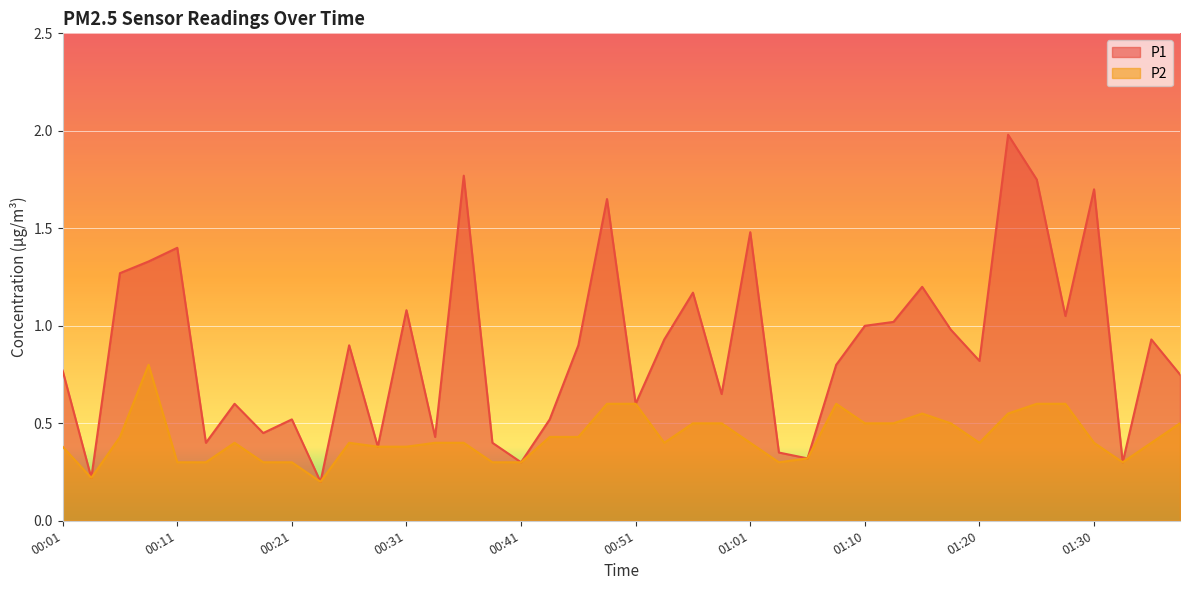

Reading right to left, extract all data points from this chart.

P1: 01:38=0.8	01:35=0.9	01:33=0.3	01:30=1.7	01:28=1.1	01:25=1.8	01:23=2.0	01:20=0.8	01:18=1.0	01:15=1.2	01:13=1.0	01:10=1.0	01:08=0.8	01:05=0.3	01:03=0.3	01:01=1.5	00:58=0.7	00:56=1.2	00:53=0.9	00:51=0.6	00:48=1.6	00:46=0.9	00:43=0.5	00:41=0.3	00:38=0.4	00:36=1.8	00:33=0.4	00:31=1.1	00:28=0.4	00:26=0.9	00:24=0.2	00:21=0.5	00:19=0.5	00:16=0.6	00:14=0.4	00:11=1.4	00:09=1.3	00:06=1.3	00:04=0.2	00:01=0.8
P2: 01:38=0.5	01:35=0.4	01:33=0.3	01:30=0.4	01:28=0.6	01:25=0.6	01:23=0.6	01:20=0.4	01:18=0.5	01:15=0.6	01:13=0.5	01:10=0.5	01:08=0.6	01:05=0.3	01:03=0.3	01:01=0.4	00:58=0.5	00:56=0.5	00:53=0.4	00:51=0.6	00:48=0.6	00:46=0.4	00:43=0.4	00:41=0.3	00:38=0.3	00:36=0.4	00:33=0.4	00:31=0.4	00:28=0.4	00:26=0.4	00:24=0.2	00:21=0.3	00:19=0.3	00:16=0.4	00:14=0.3	00:11=0.3	00:09=0.8	00:06=0.4	00:04=0.2	00:01=0.4